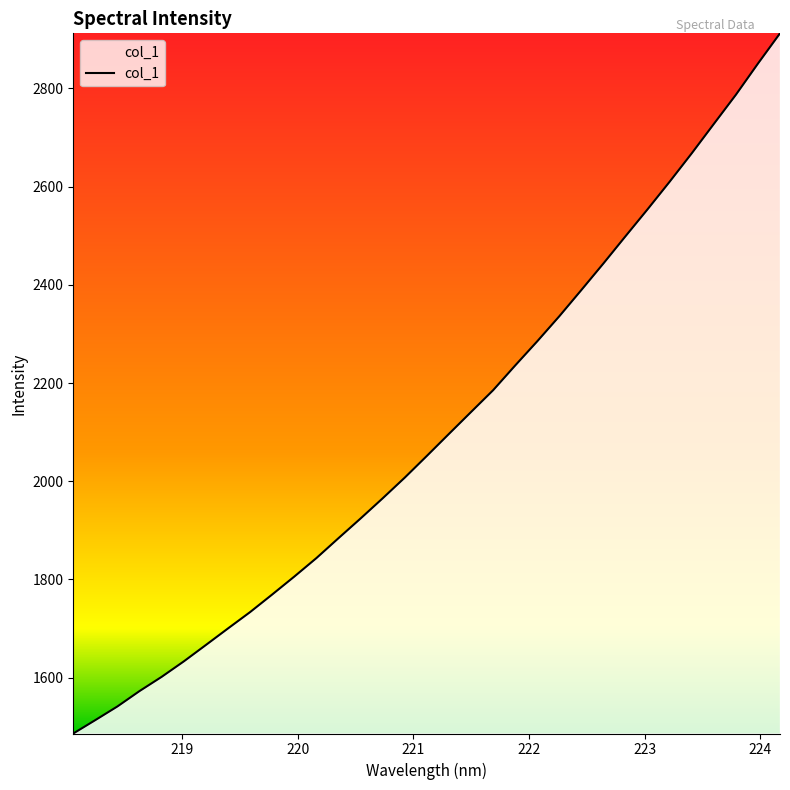

What is the maximum value shown in the chart?

2912.0